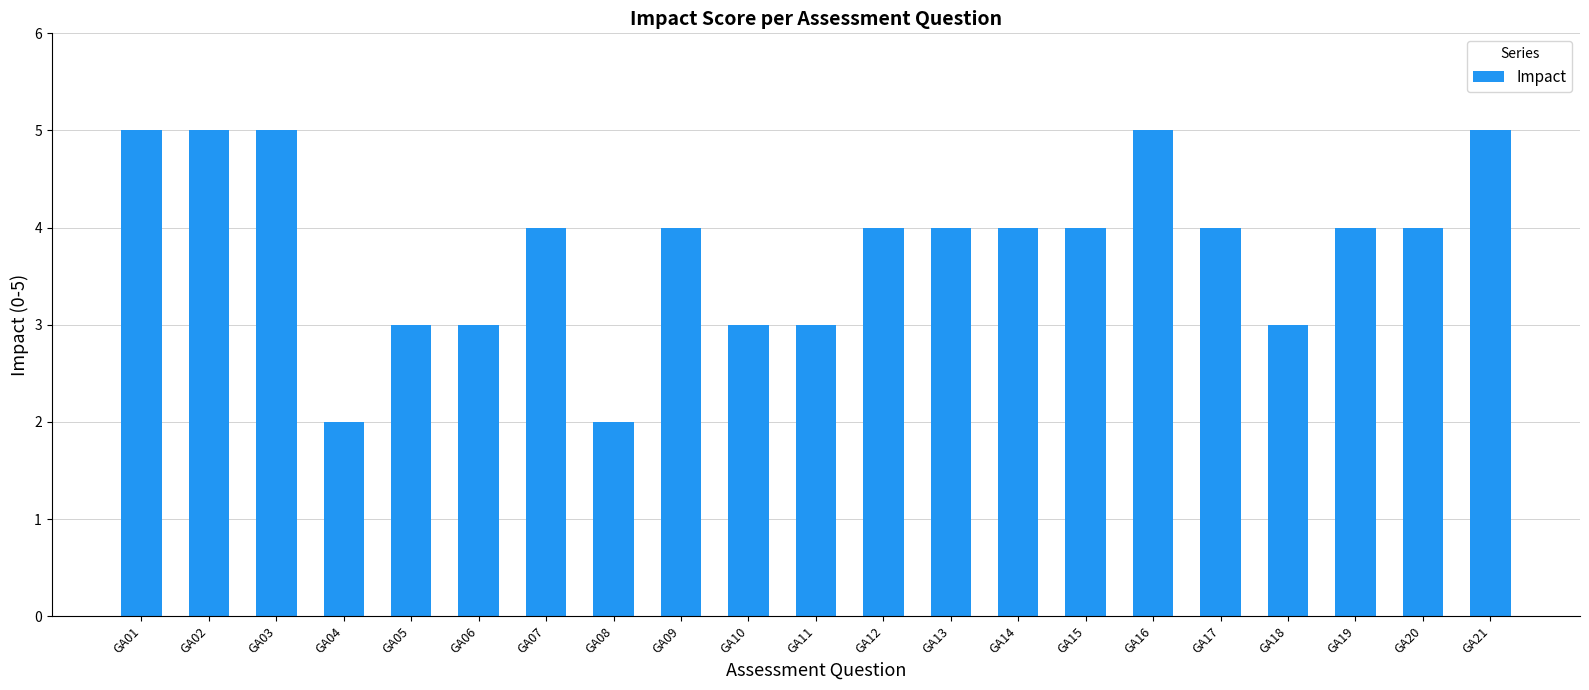

What is the difference between the maximum and minimum values?

3